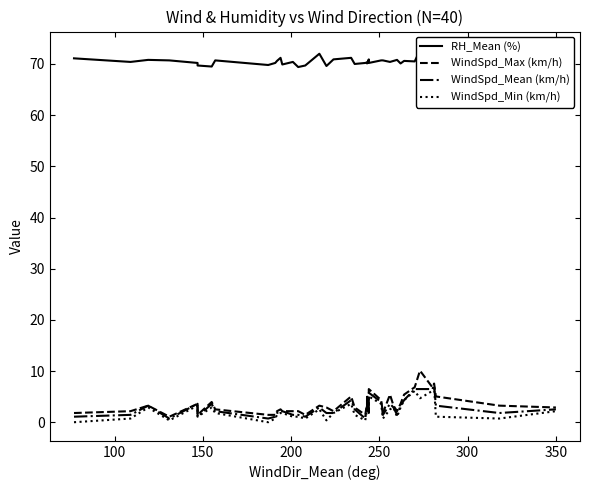

What is the greatest value displayed?

72.7